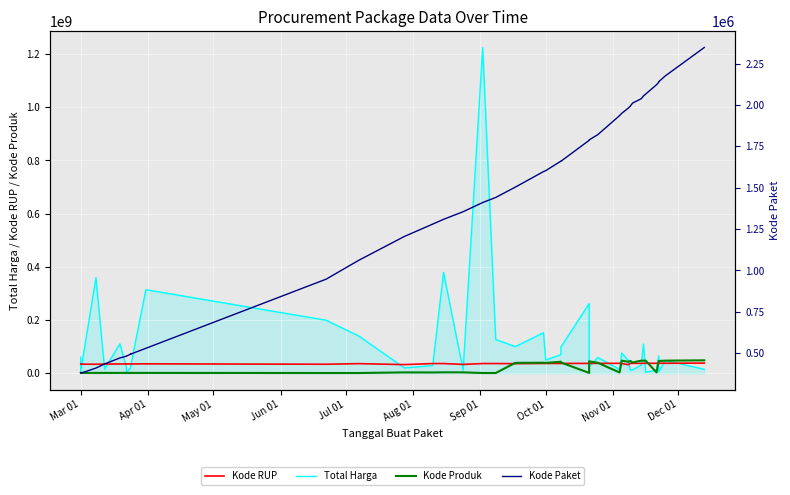

How many data points in Kode RUP are less than 36437720?

20